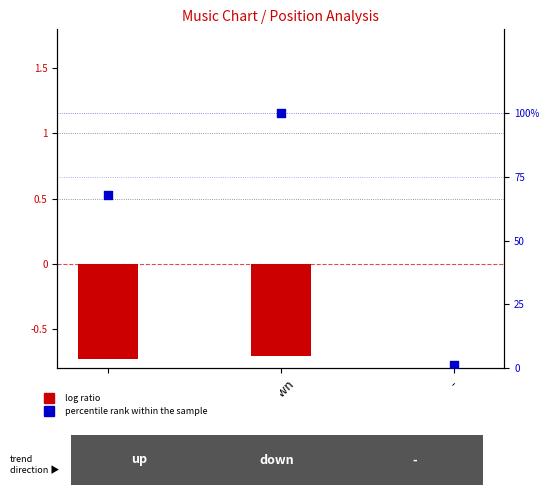

Which series contains the highest Y value?

percentile rank within the sample